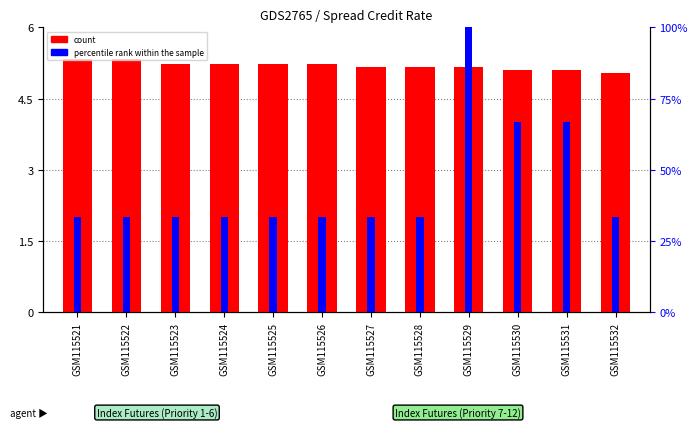

What is the difference between the highest and lowest values at GSM115524?

28.1